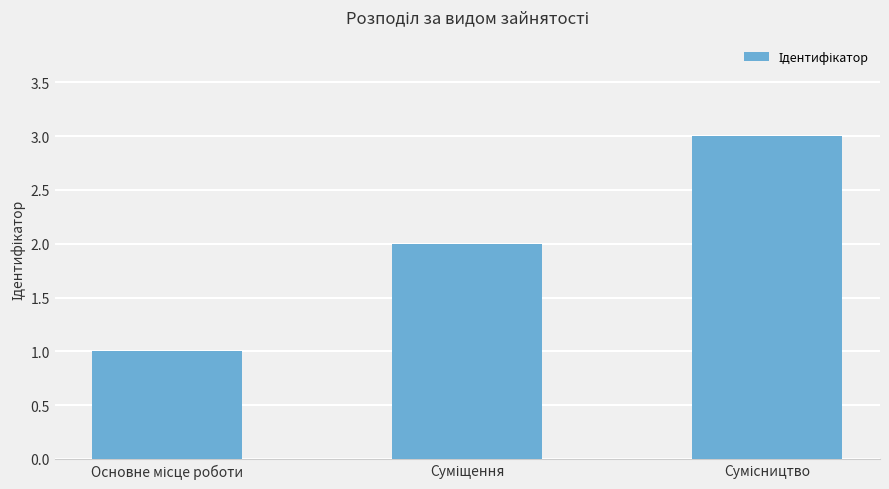

What is the sum of all values?

6